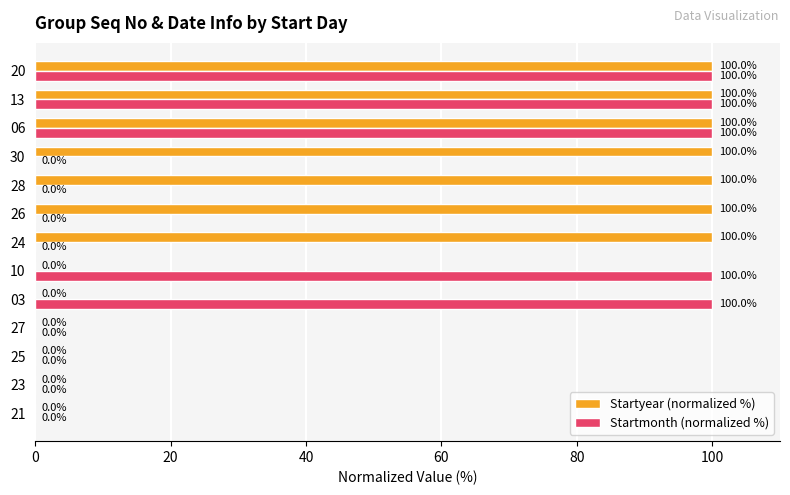

How many Startyear (normalized %) values are between 0 and 100?

13